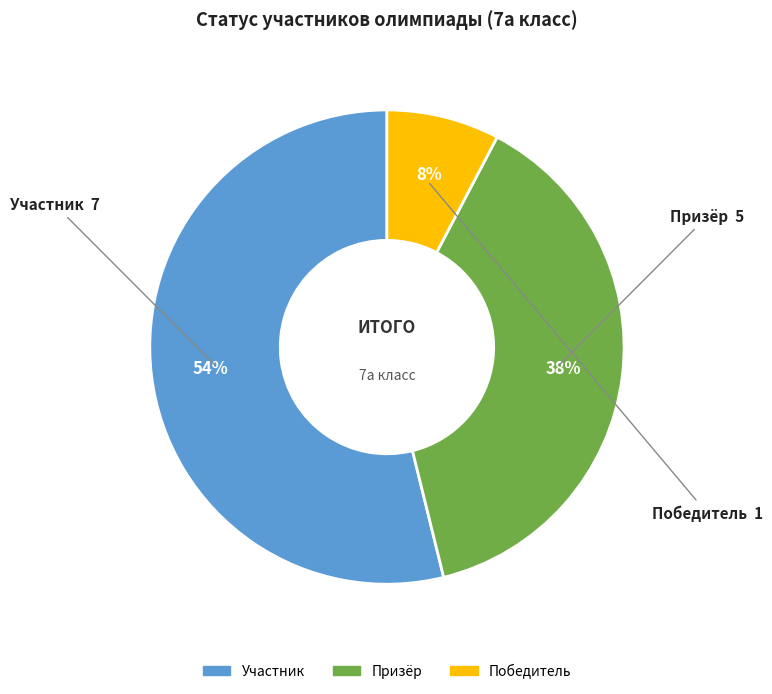

Count the number of slices in the pie.

3